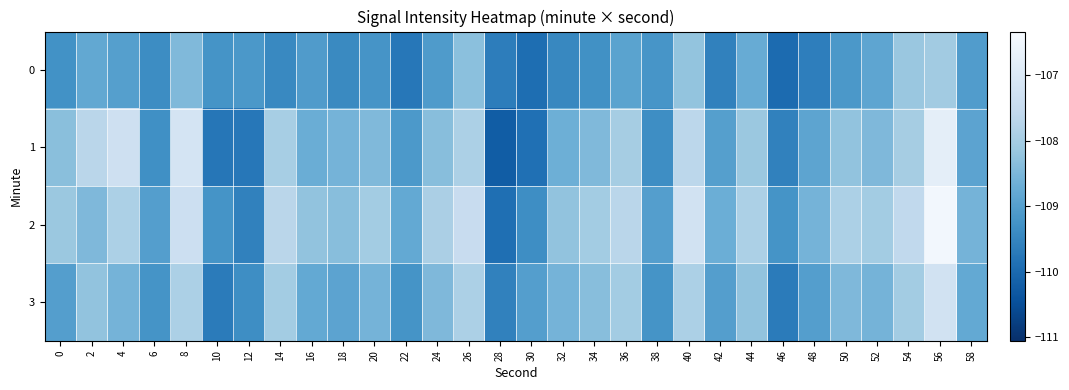

Between 16 and 36, which series saw the biggest shift?

3